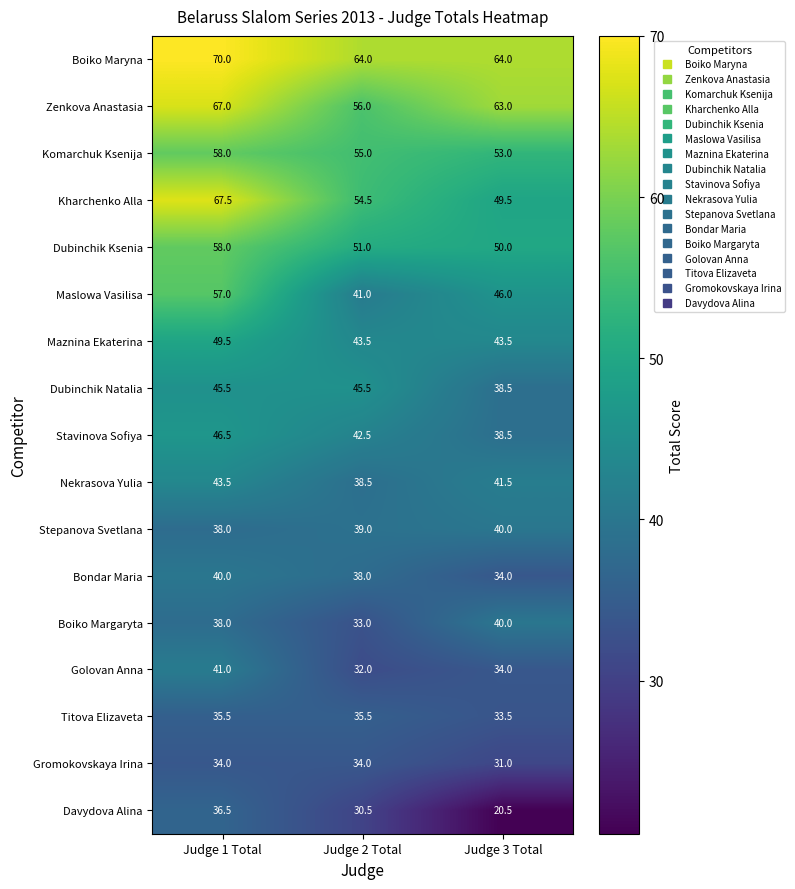

Is it true that Dubinchik Ksenia equals 58.0 at Judge 1 Total?

True